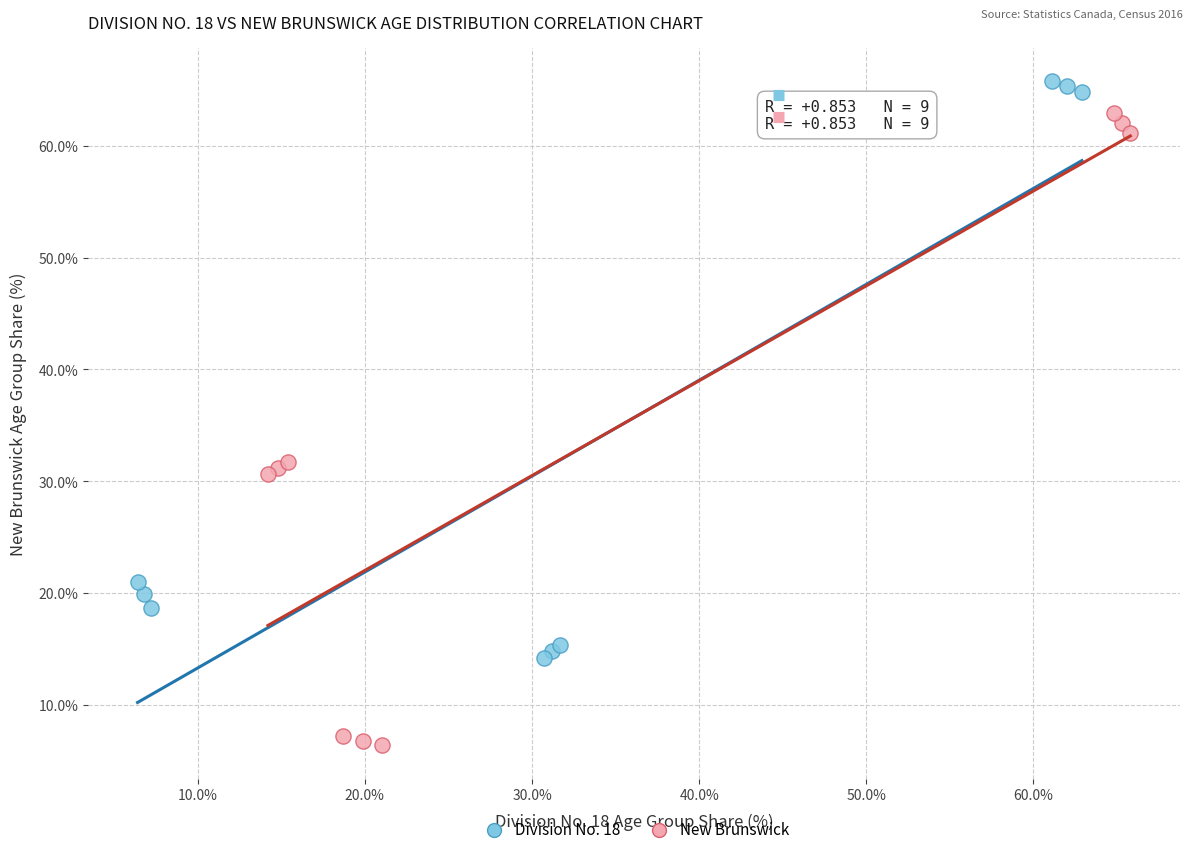

What are all the series names shown in the legend?

Division No. 18, New Brunswick